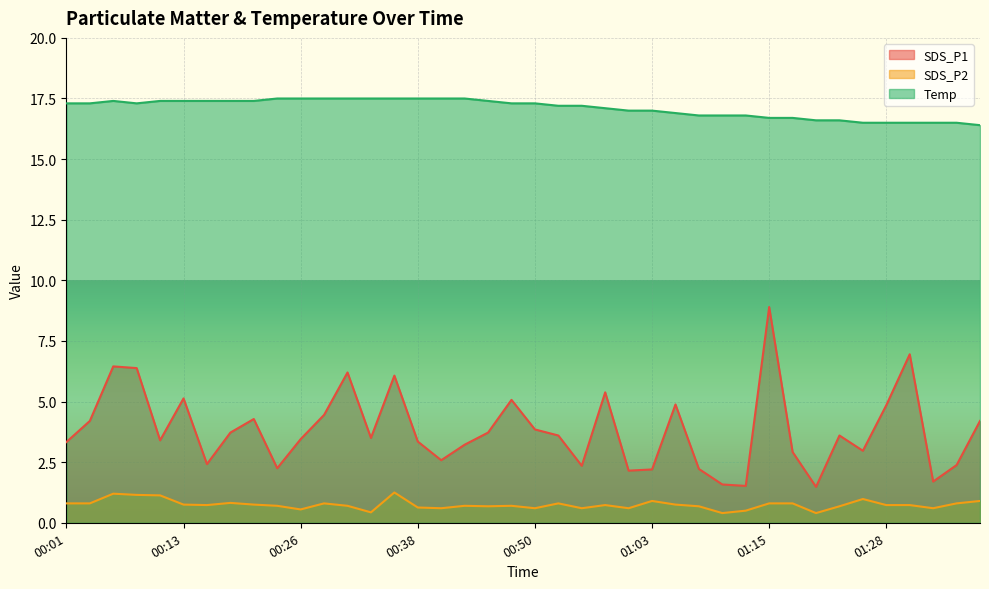

How many lines are shown in the chart?

3